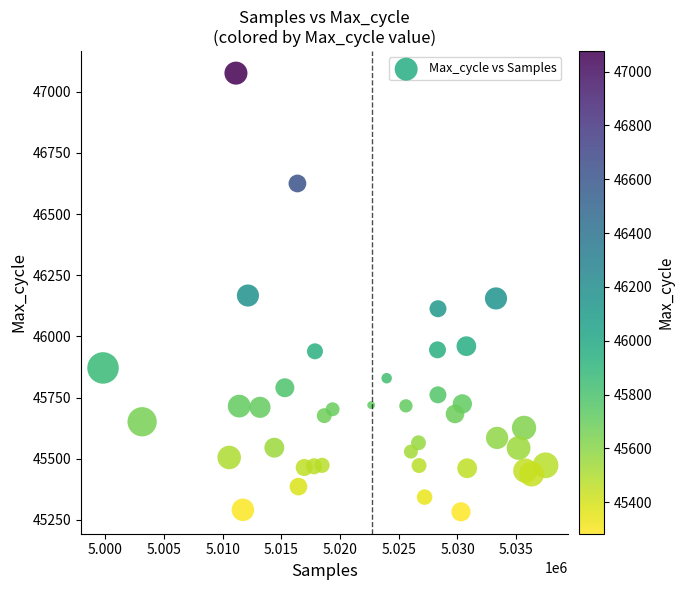

What is the range of X values (max minus min)?

37702